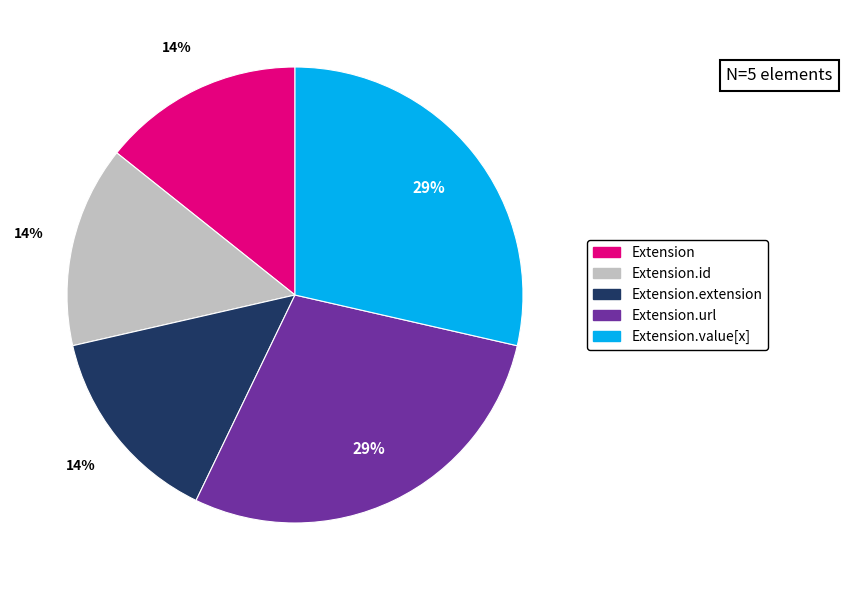

Does any single category account for the majority?

No